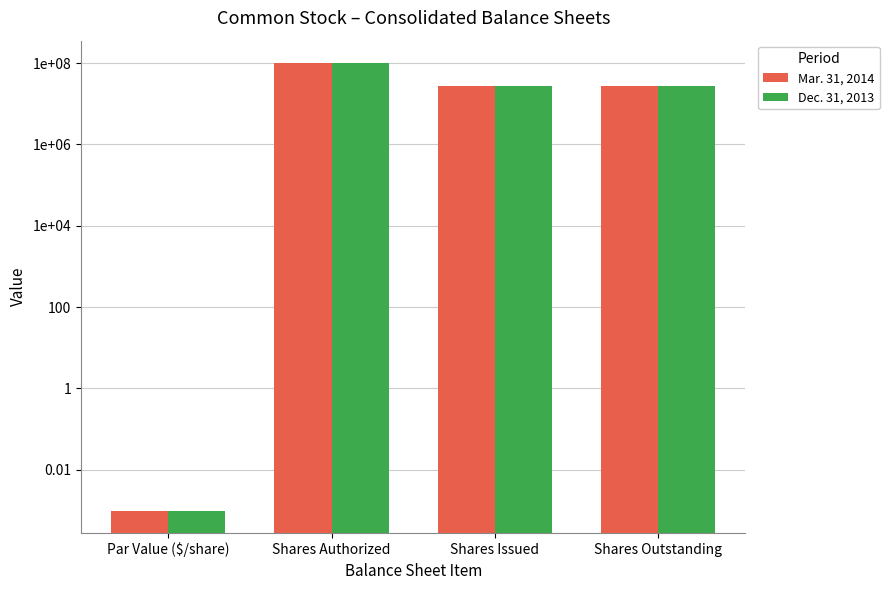

What position from the left is Shares Outstanding?

4